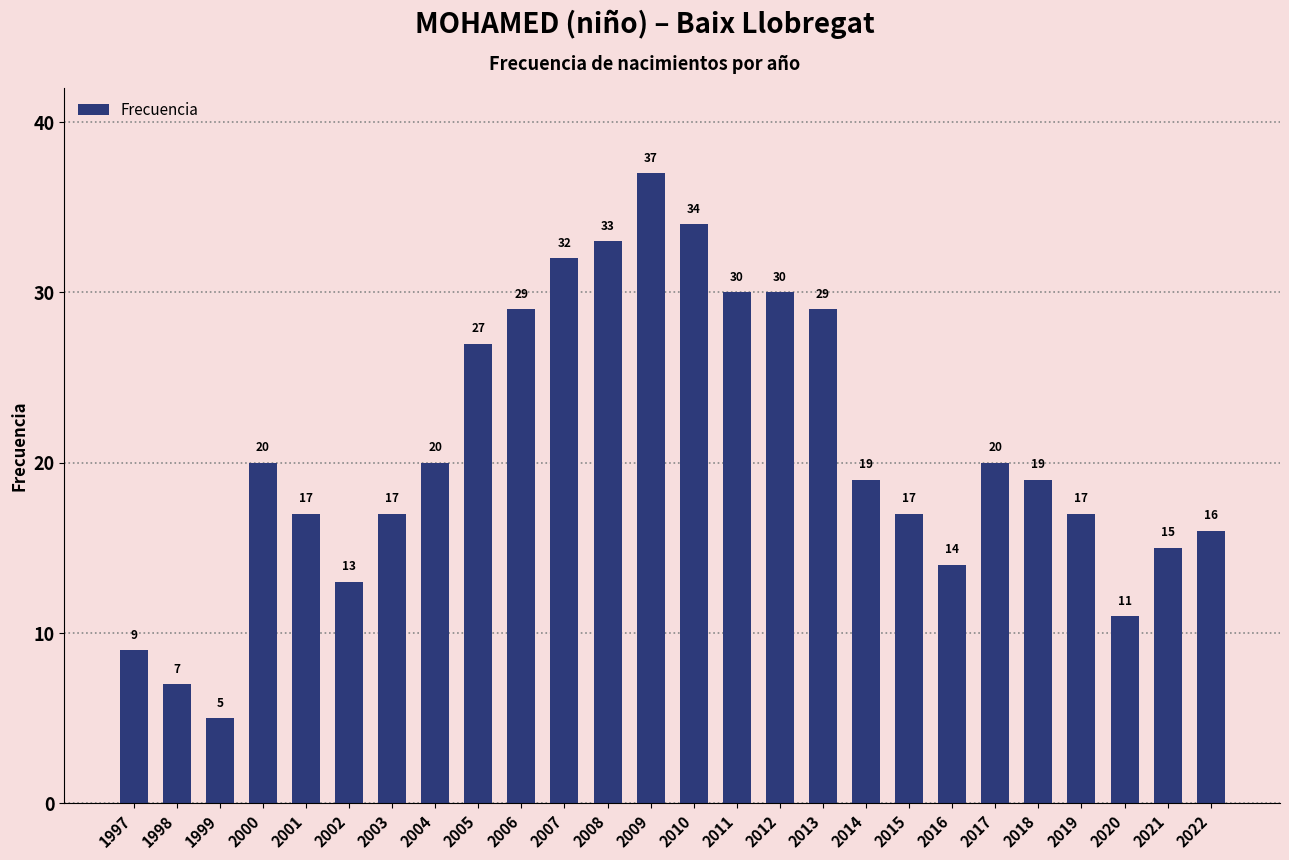

How many data points does each series have?

26